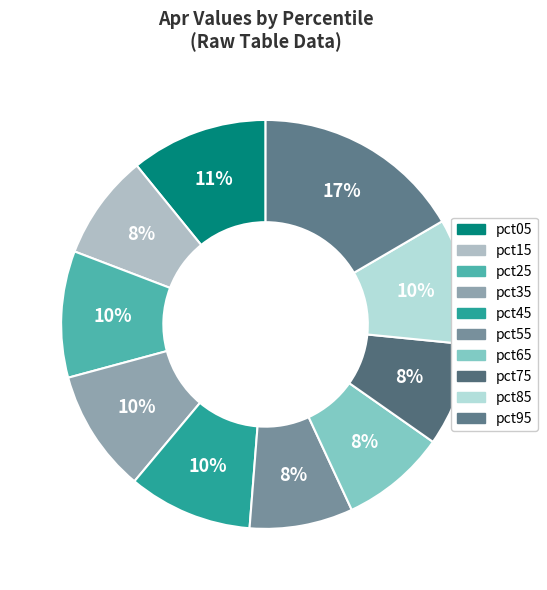

Is there a majority slice in this chart?

No